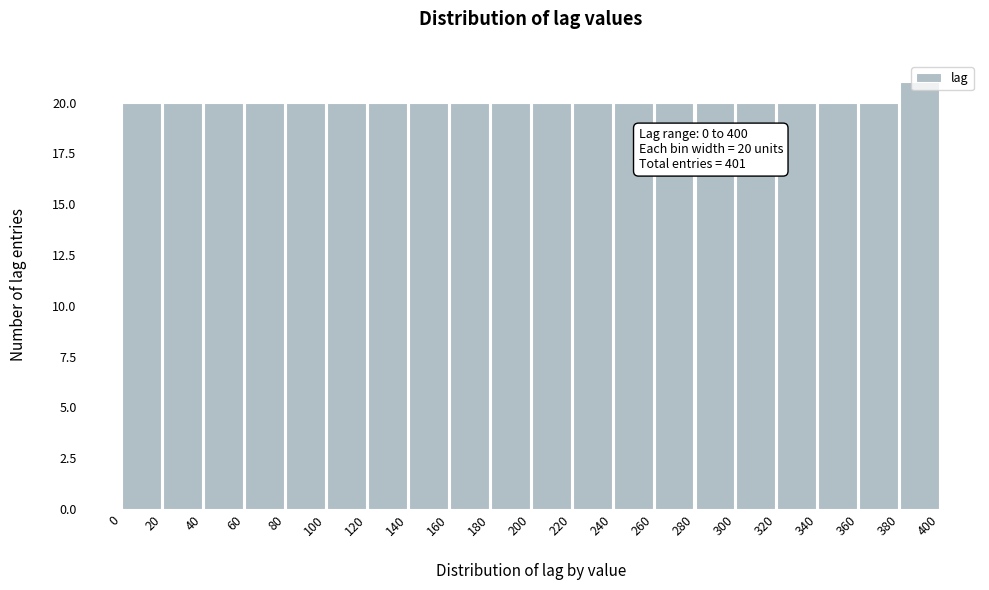

Over which range of the x-axis is the bar tallest?

380 to 400